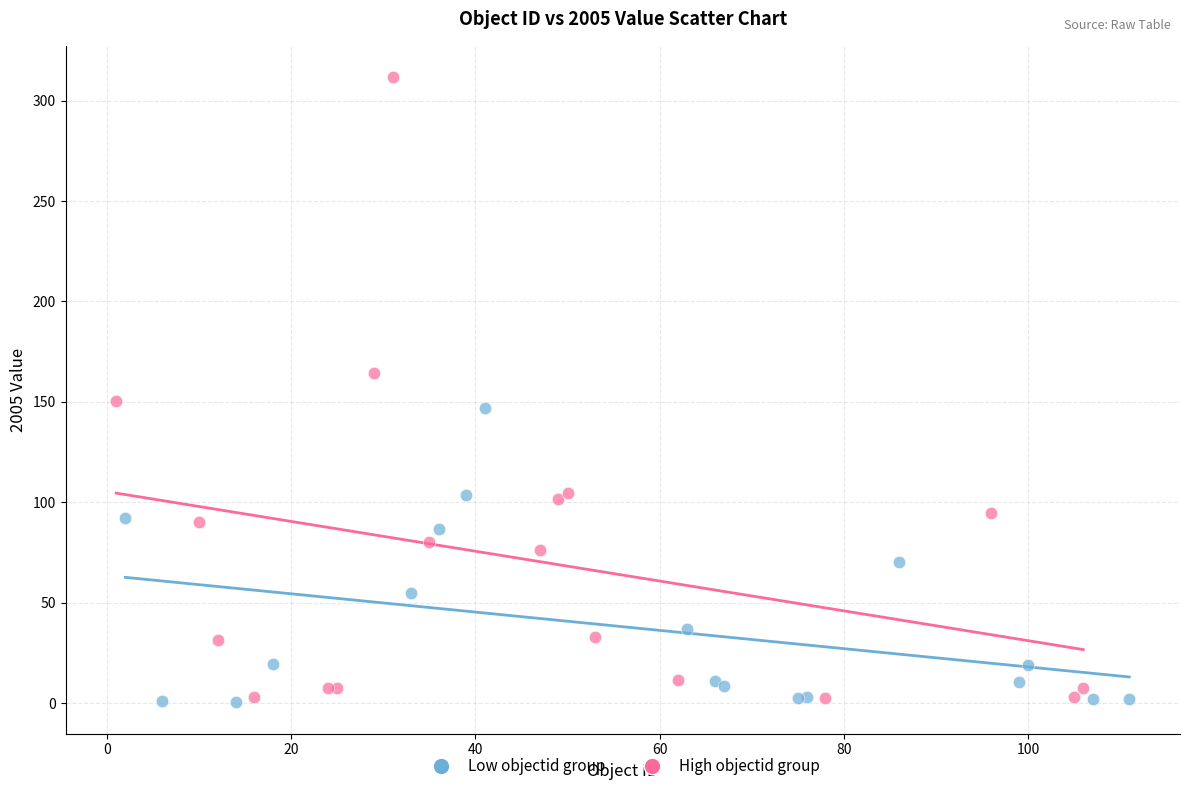

What are all the series names shown in the legend?

Low objectid group, High objectid group